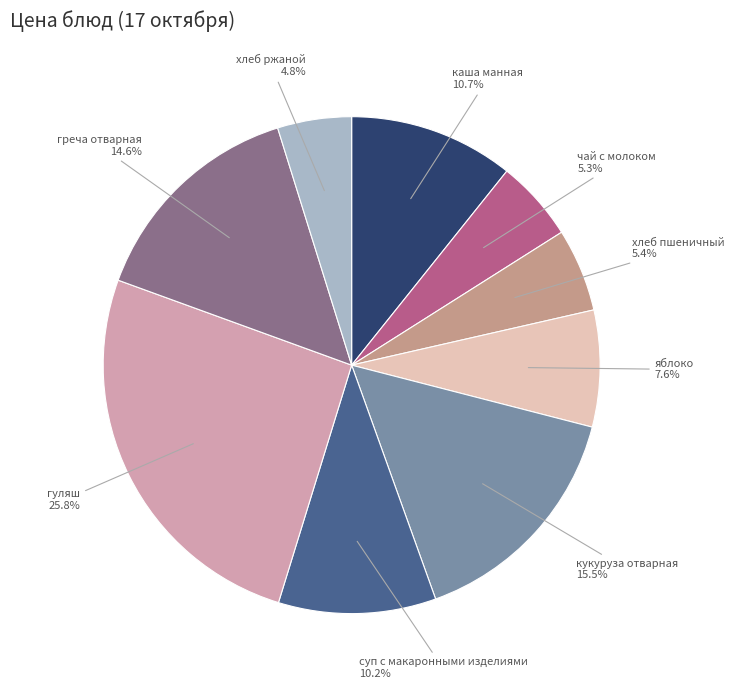

Is there a majority slice in this chart?

No